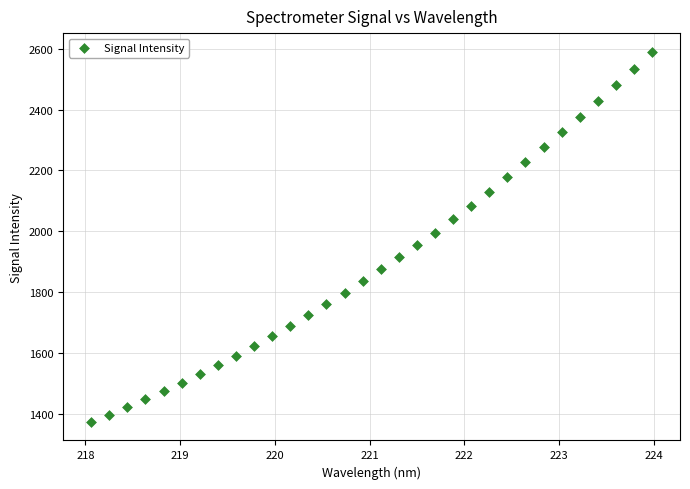

What is the range of Y values (max minus min)?

1218.7